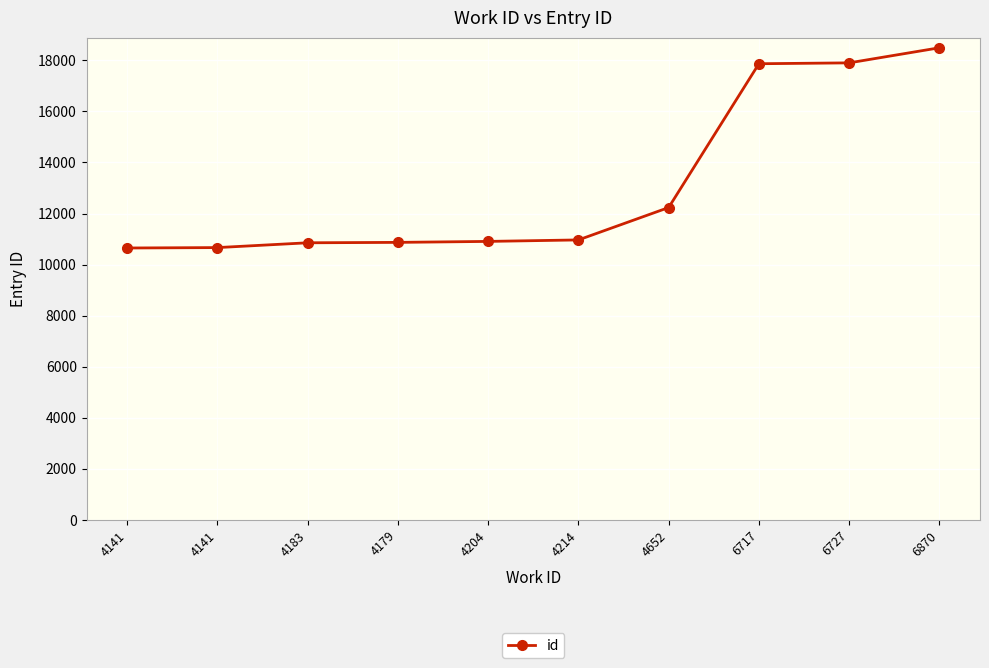

Does the chart have visible grid lines?

Yes